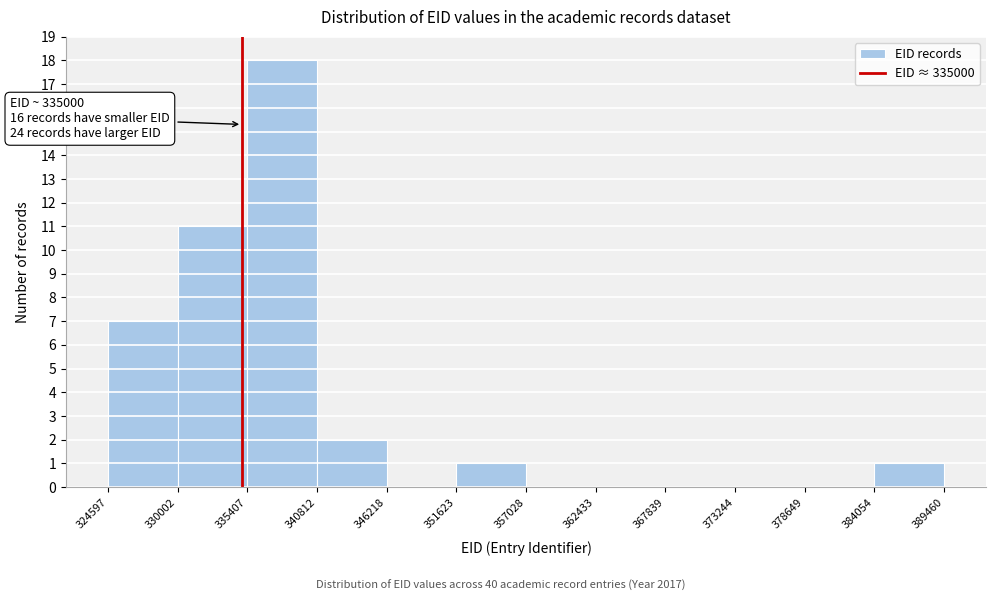

Which range on the x-axis has the tallest bar?

335407 to 340812